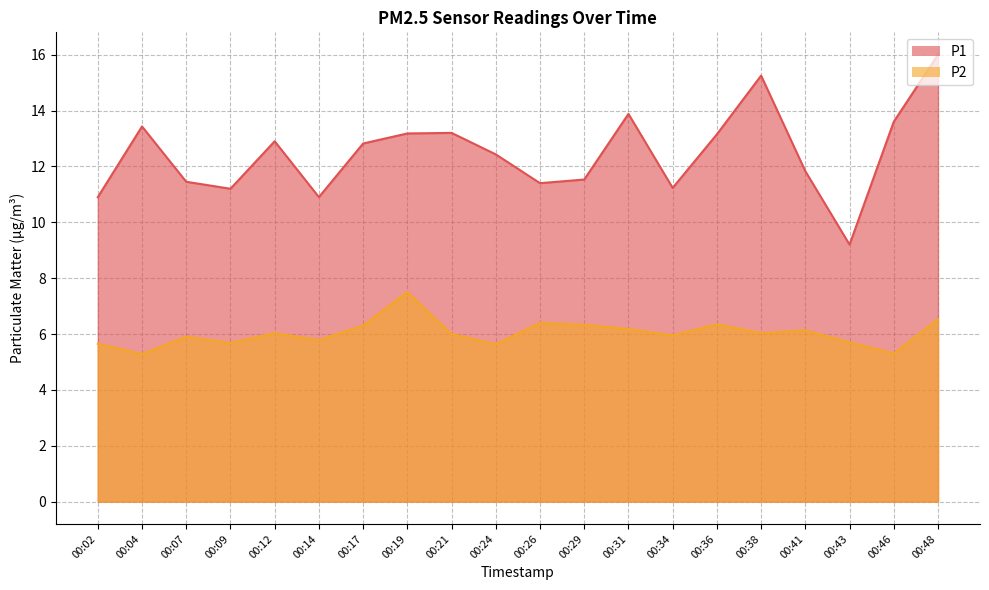

At which category is the sum across all series the highest?

00:48